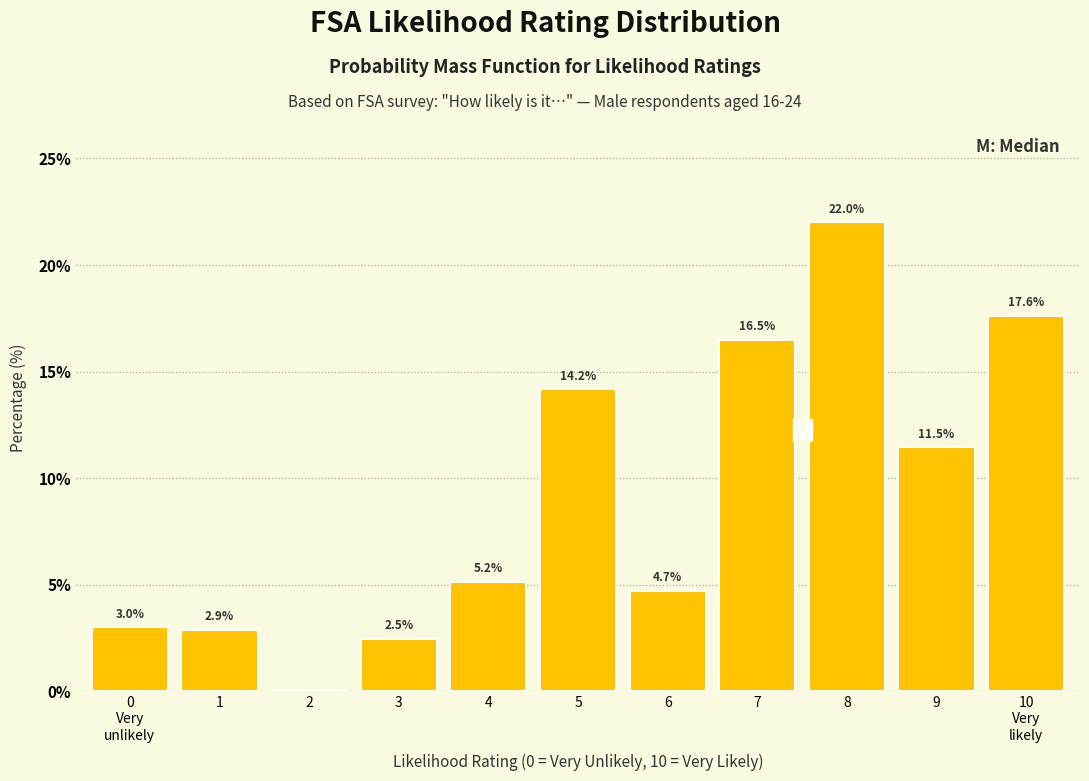

The chart shows a value of 16.5 at 7. True or false?

True